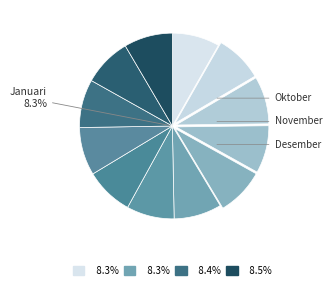

Count the number of slices in the pie.

12